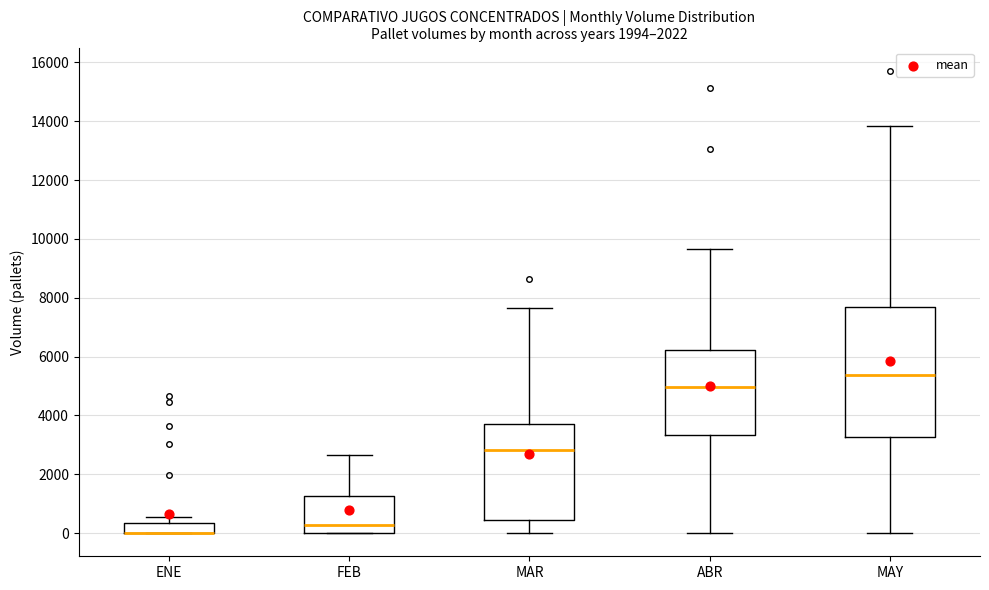

Comparing the boxes themselves (not the whiskers), which one is the tallest?

MAY